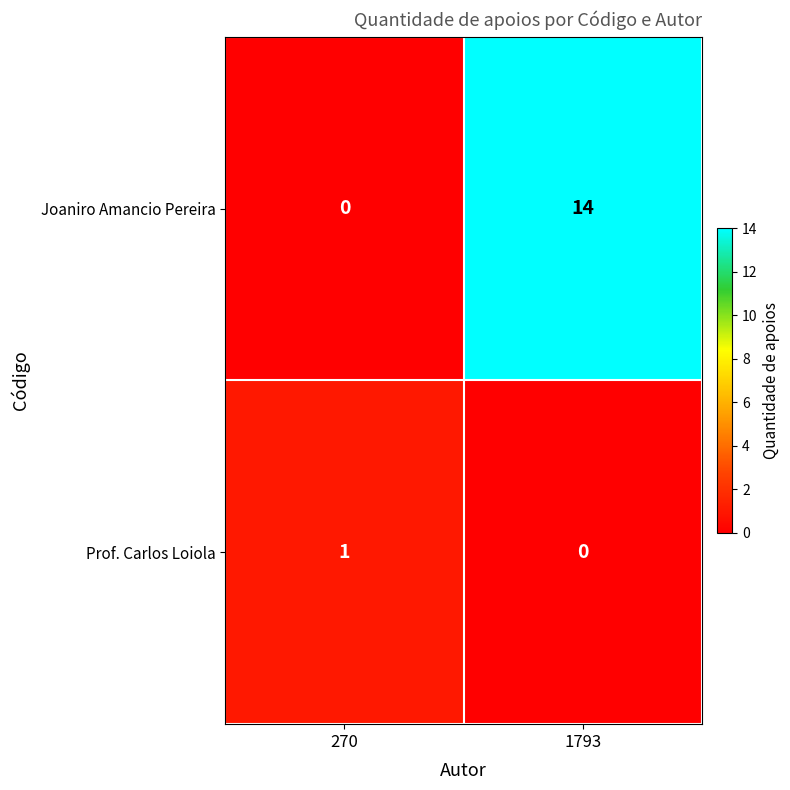

The Prof. Carlos Loiola series shows 1 at 1793. True or false?

False